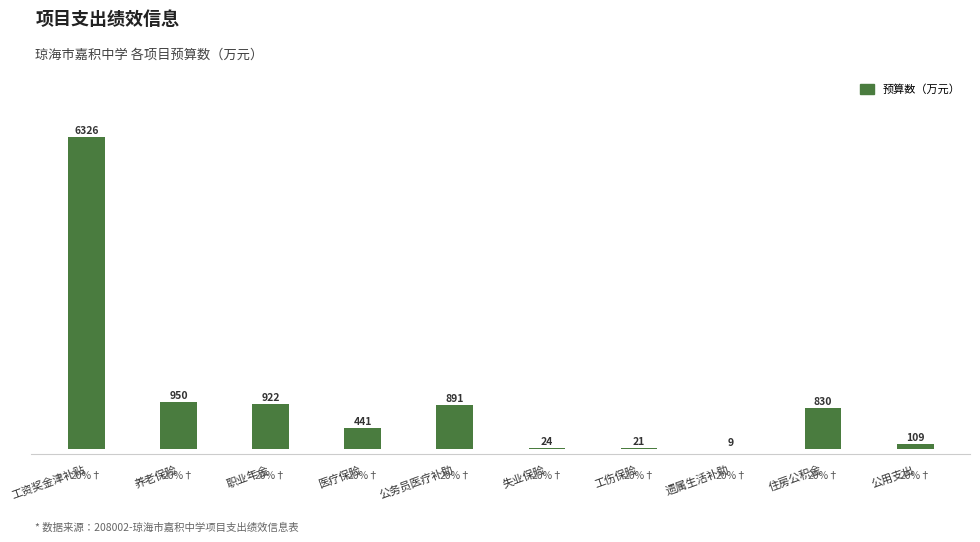

Approximately how many times larger is the value at 公务员医疗补助 compared to 职业年金?

1.0